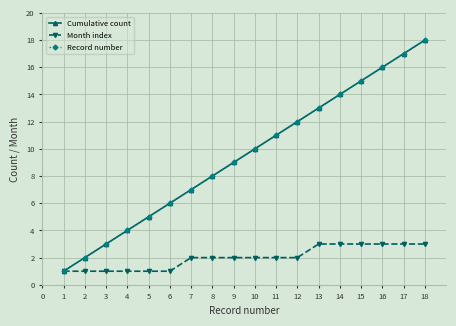

Does the chart have visible grid lines?

Yes